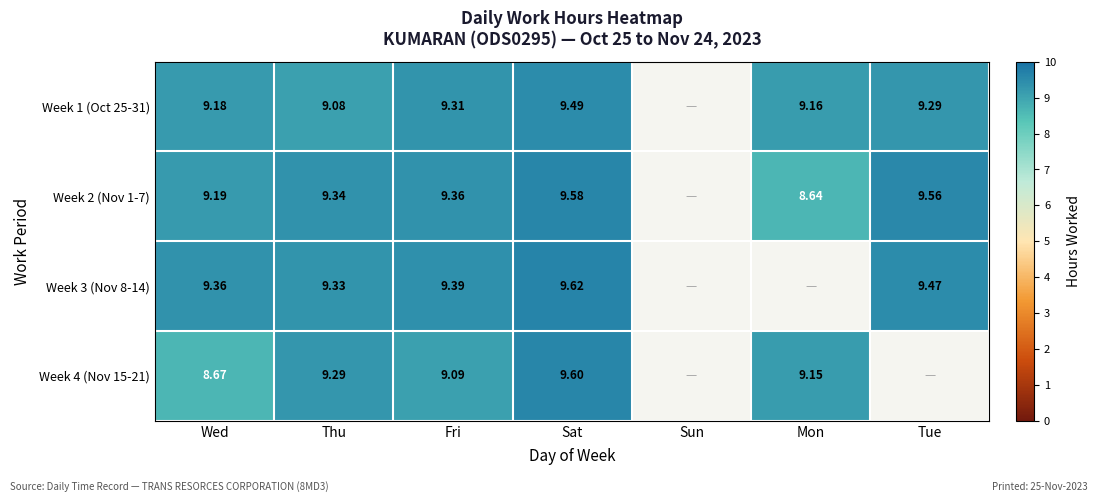

What is the difference between the highest and lowest values at Fri?

0.3